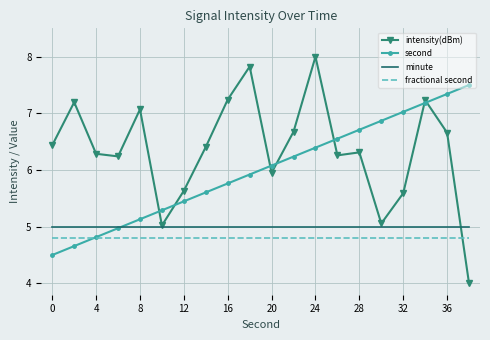

What is the lowest value of the minute series?

5.0